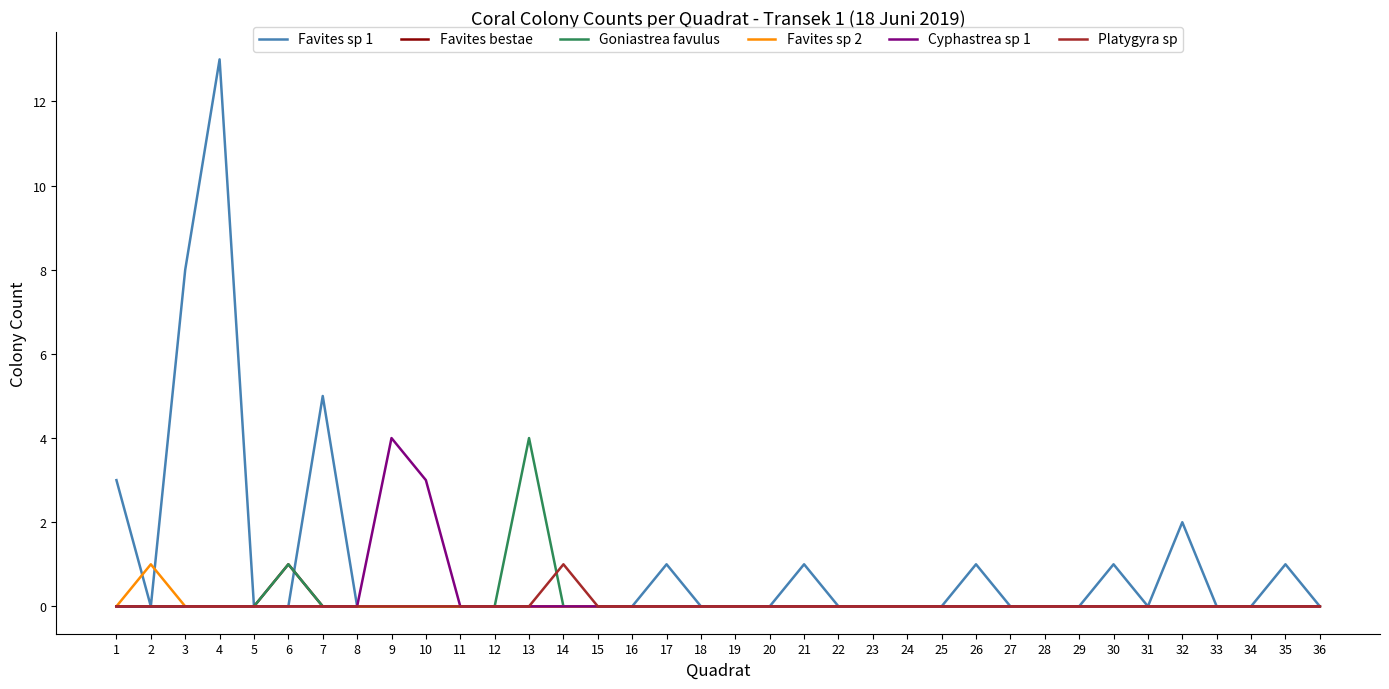

At which category is the sum across all series the highest?

4